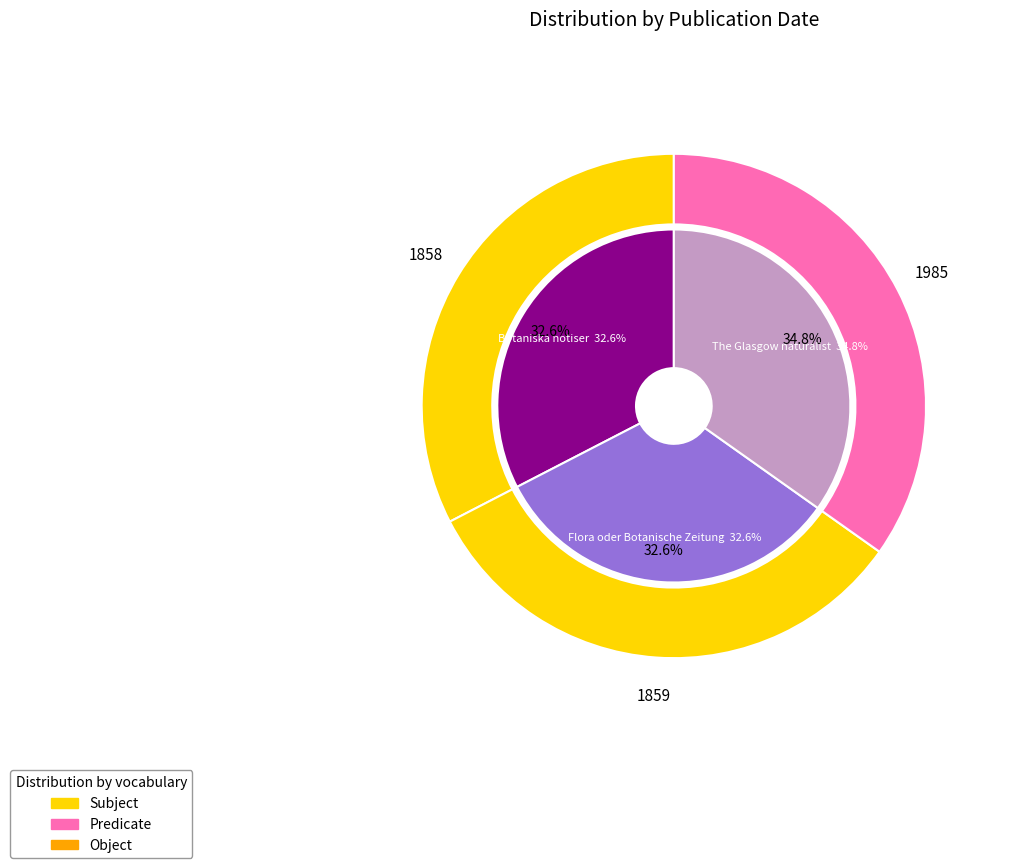

Count the number of slices in the pie.

3